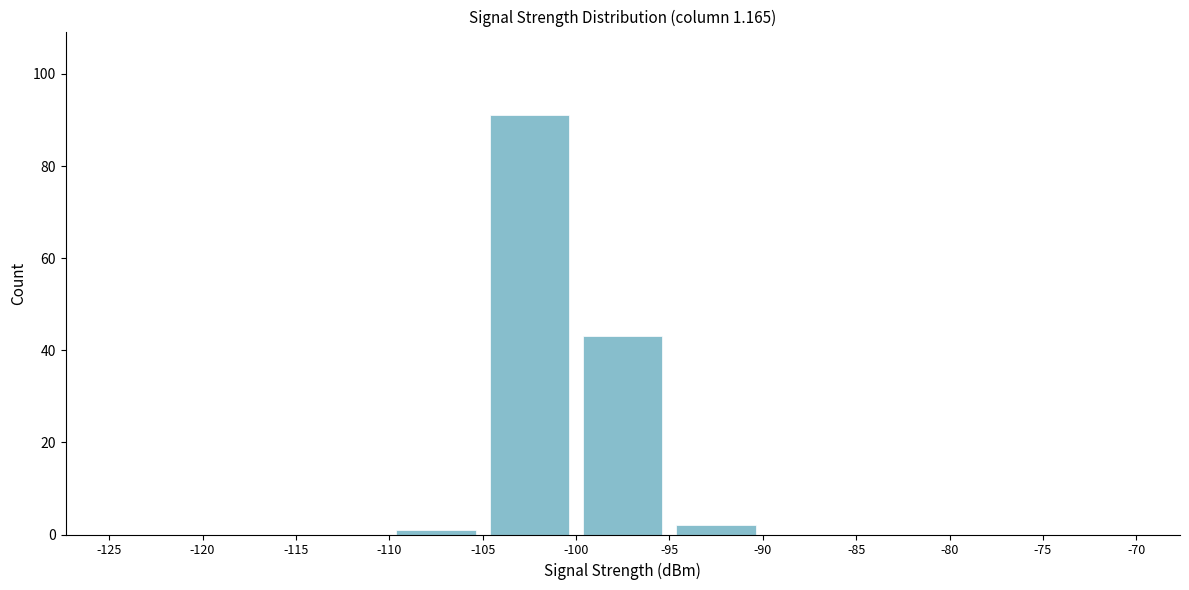

Reading left to right, list every bar in this chart as the range it spans on the x-axis followed by its height. The values are not printed on the chart, so give them approximately, as read against the axis.

-125 to -120: 0
-120 to -115: 0
-115 to -110: 0
-110 to -105: under 2
-105 to -100: 92
-100 to -95: 44
-95 to -90: 2
-90 to -85: 0
-85 to -80: 0
-80 to -75: 0
-75 to -70: 0